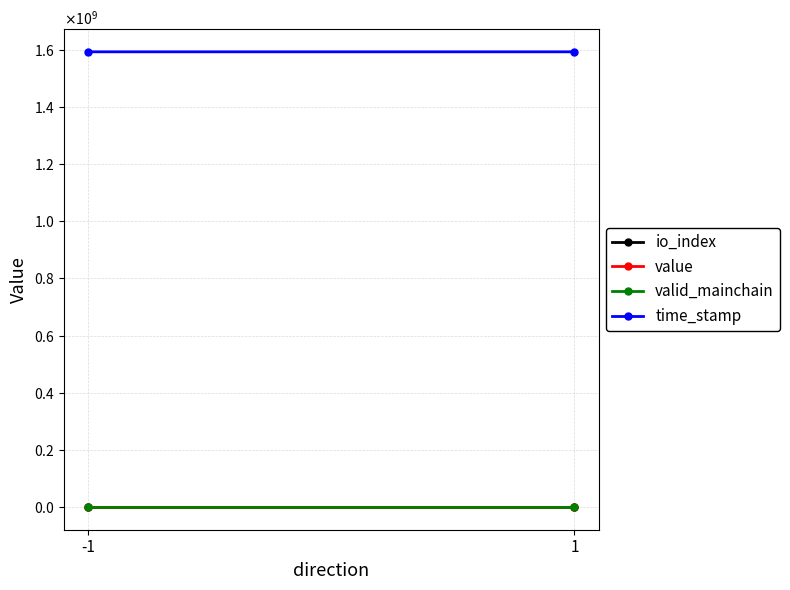

What is the smallest value displayed?

0.5